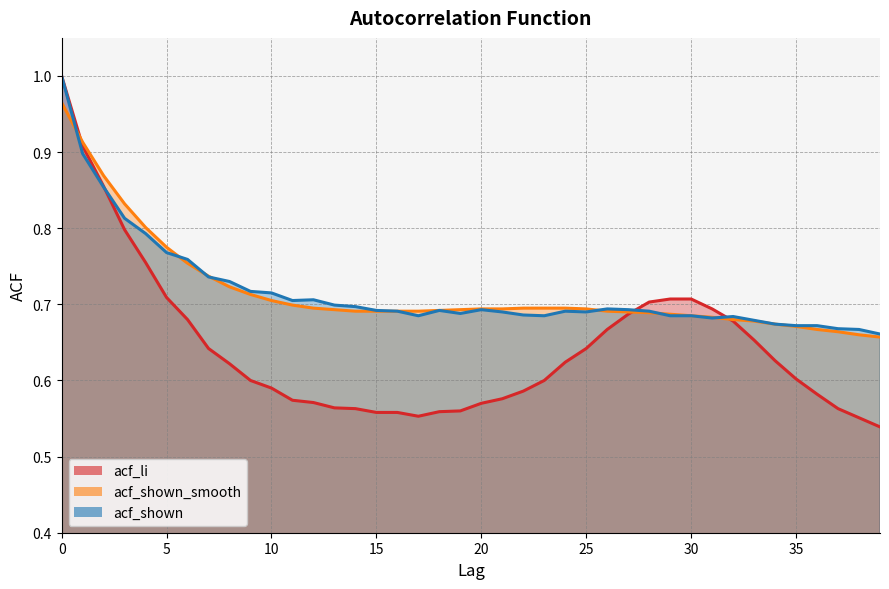

What is the total value across all series at 9?

2.0